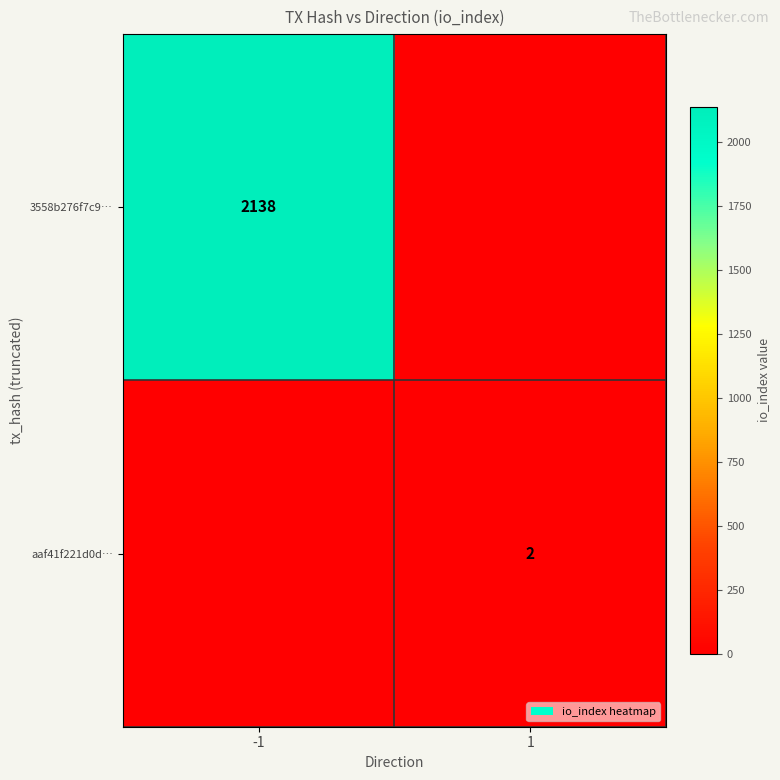

Is it true that aaf41f221d0d… equals 3 at 1?

False